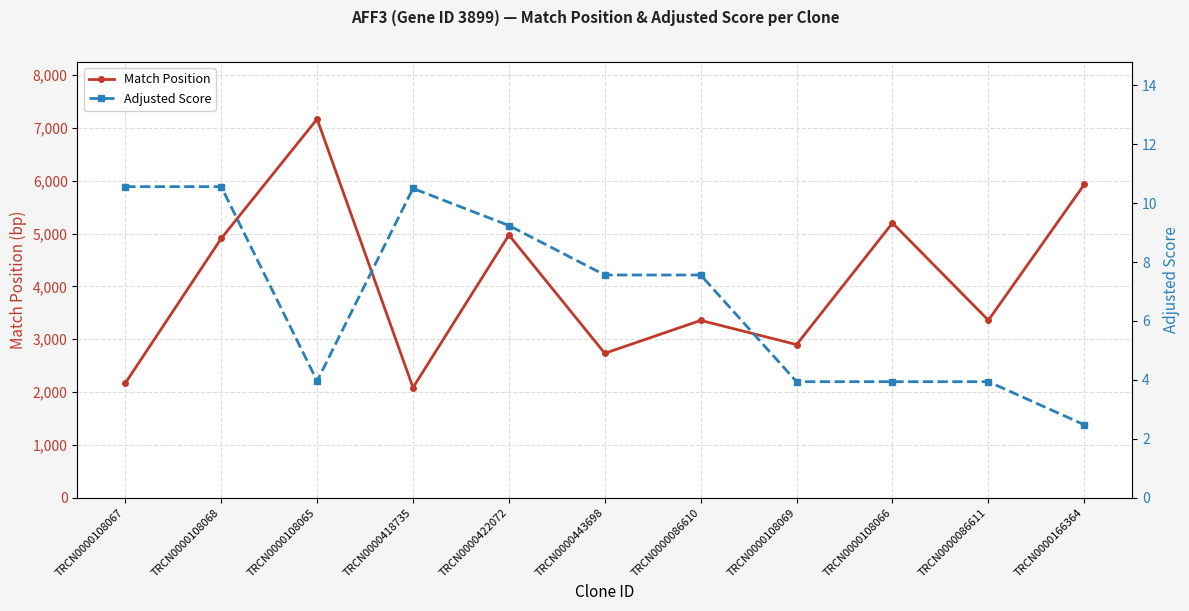

What is the minimum value for Adjusted Score?

2.5